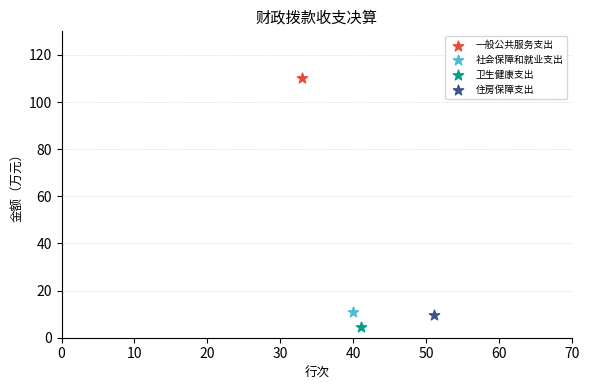

What are all the series names shown in the legend?

一般公共服务支出, 社会保障和就业支出, 卫生健康支出, 住房保障支出